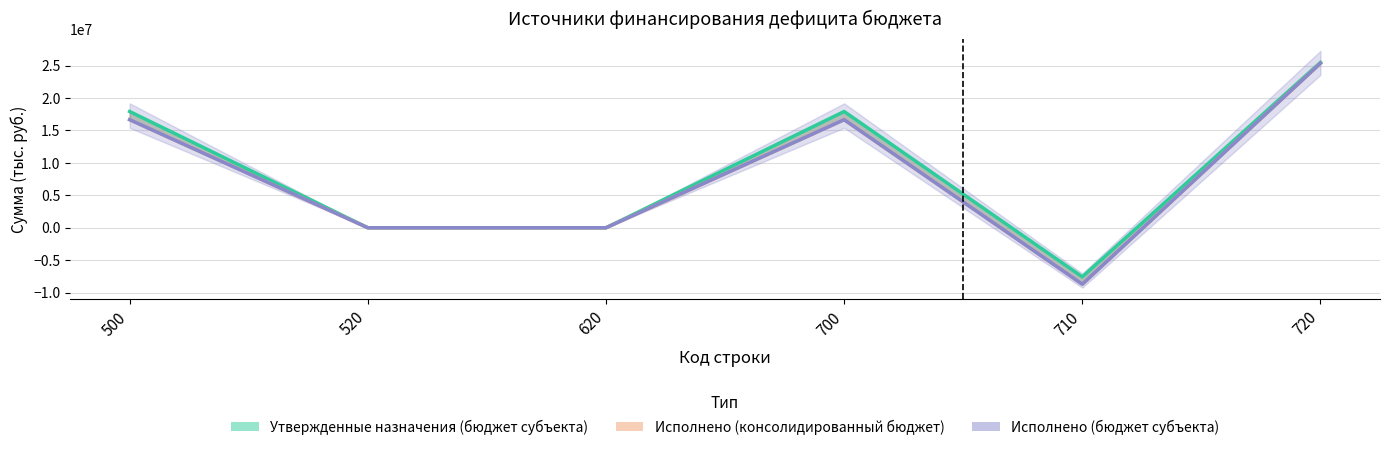

Is the value of Исполнено (консолидированный бюджет) at 500 greater than the value of Утвержденные назначения (бюджет субъекта) at 620?

Yes